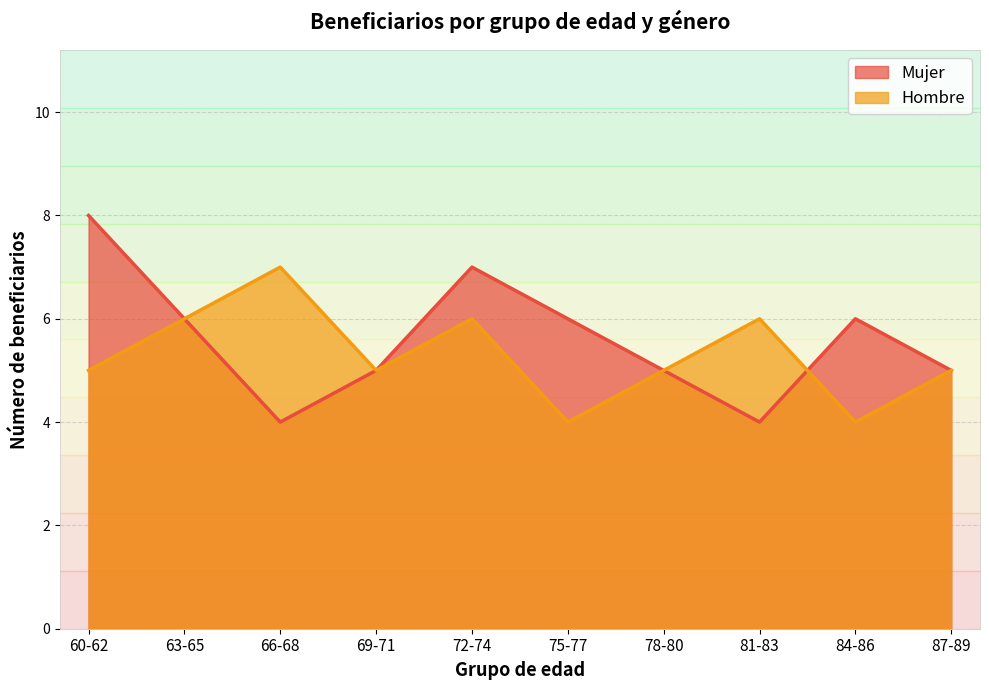

Between 66-68 and 87-89, which is larger?

87-89